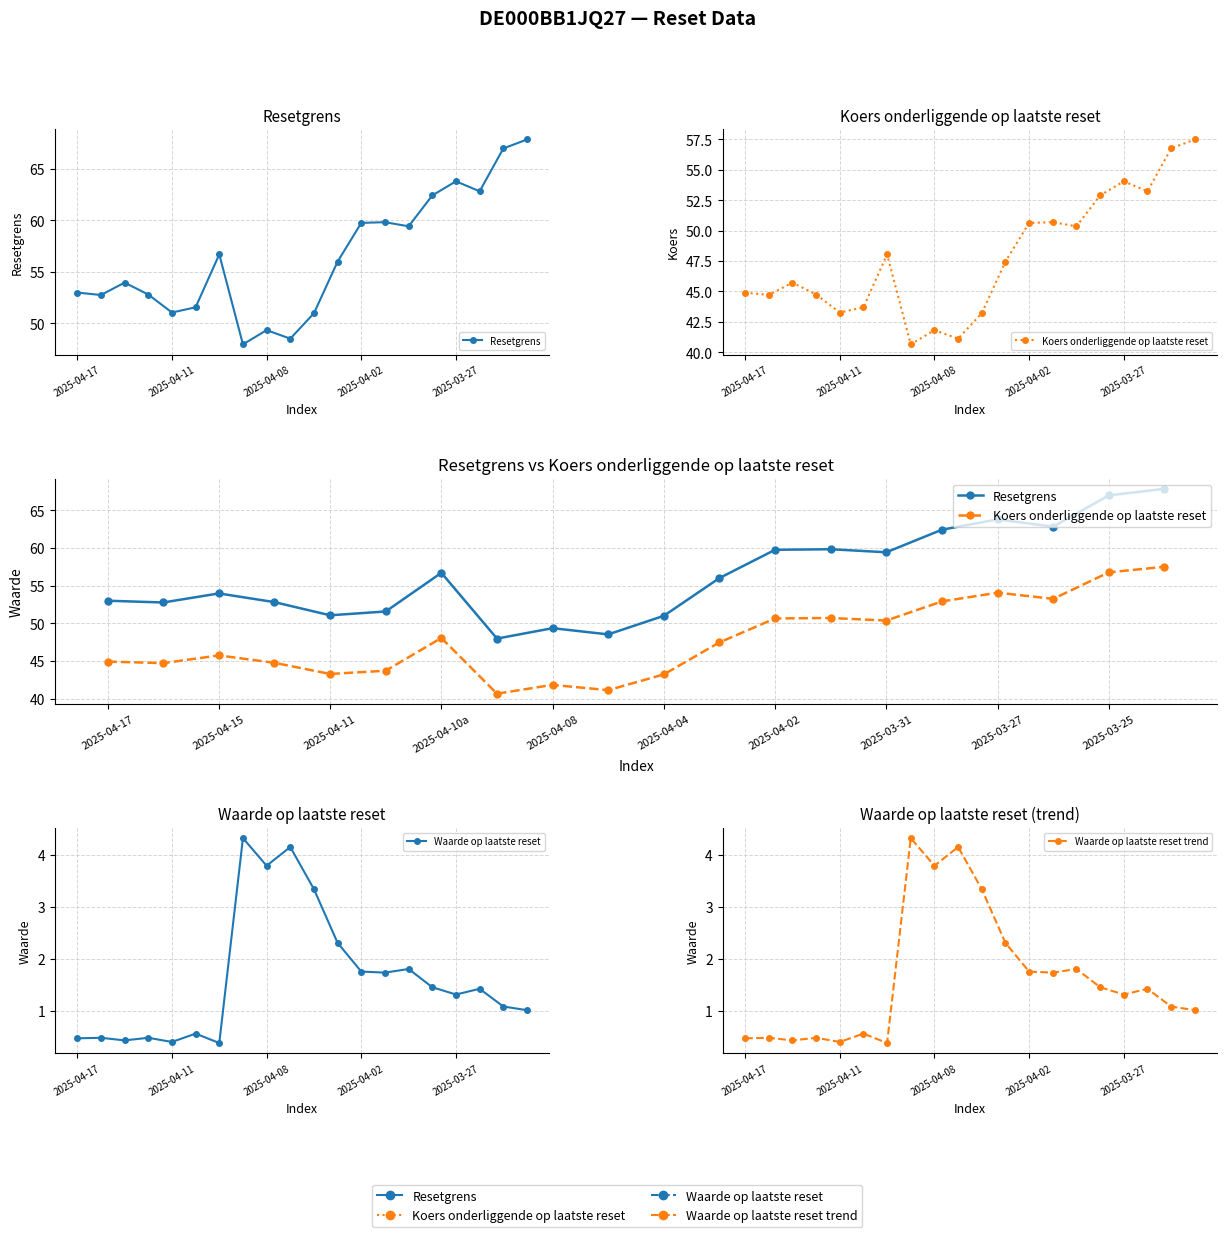

Is this an area chart (filled region under the line)?

No